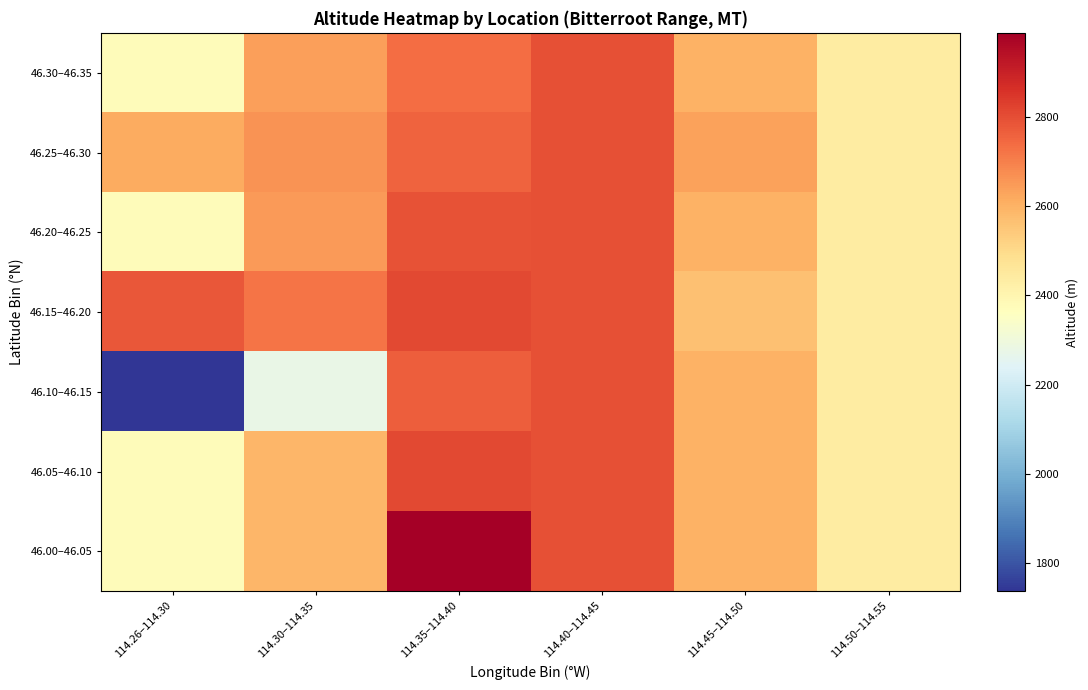

At how many categories does at least one series exceed 2167?

6